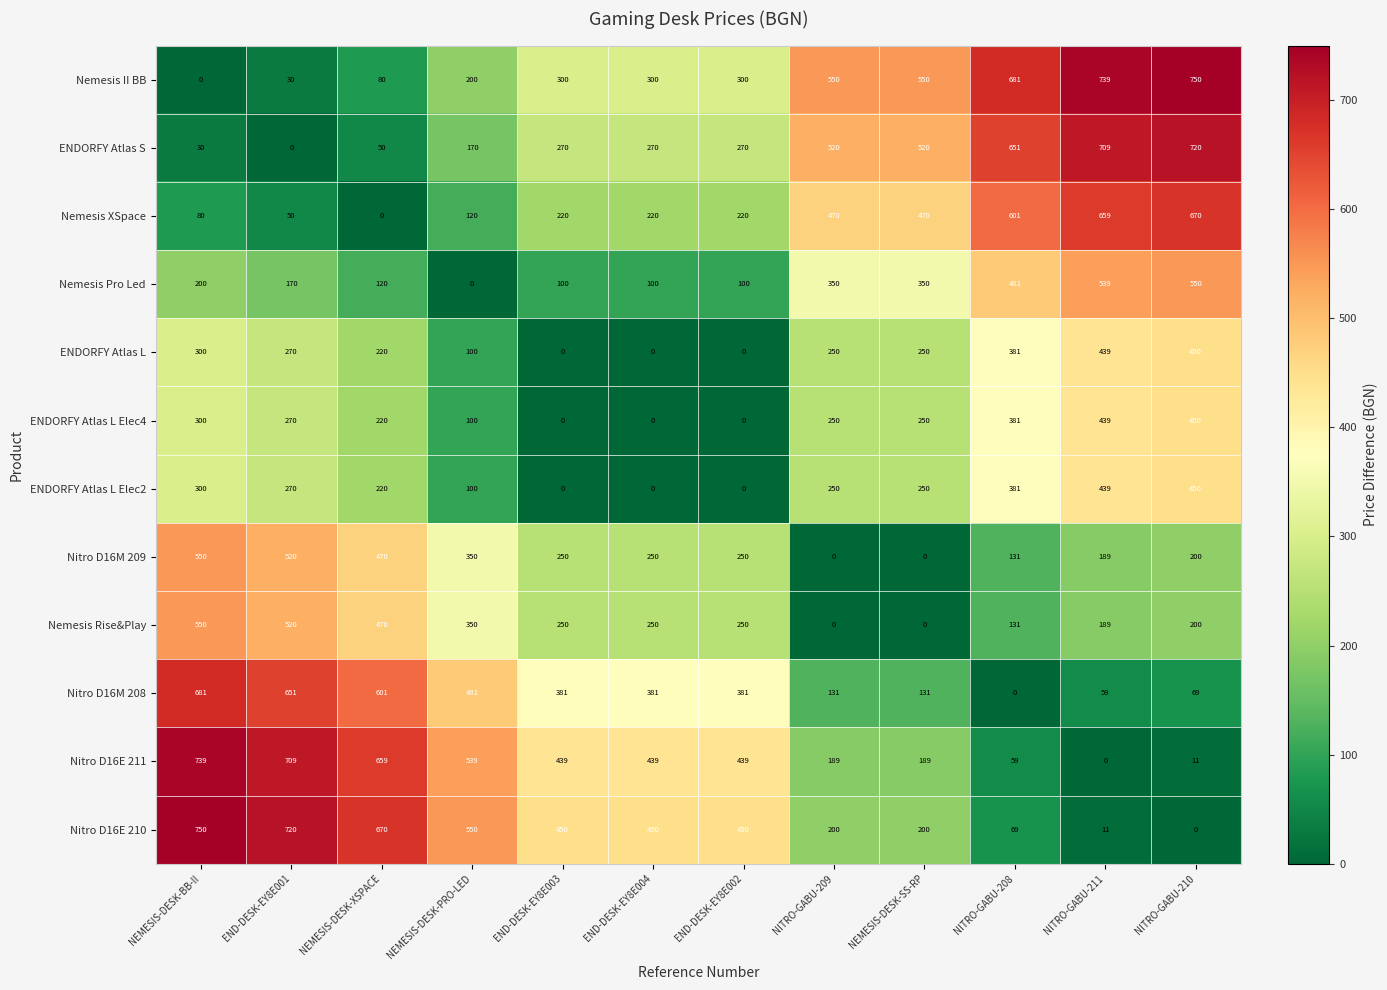

What is the highest value of the ENDORFY Atlas L Elec2 series?

450